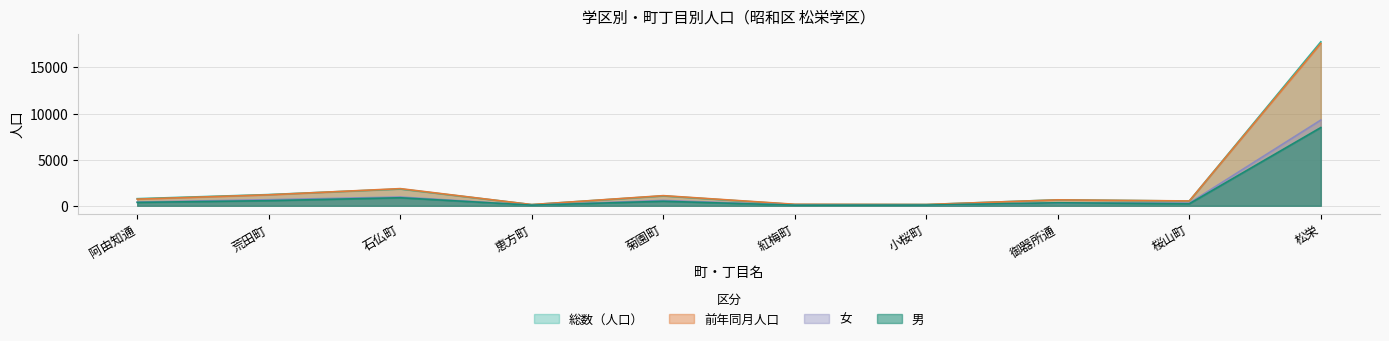

Which series has the largest total across all categories?

総数（人口）